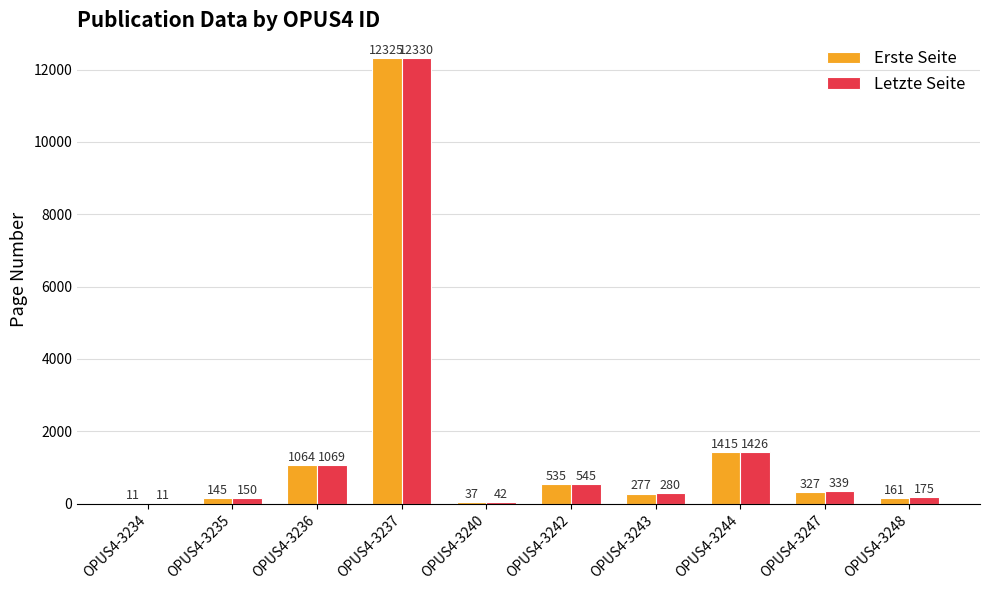

True or false: Letzte Seite has a value of 655 at OPUS4-3236.

False